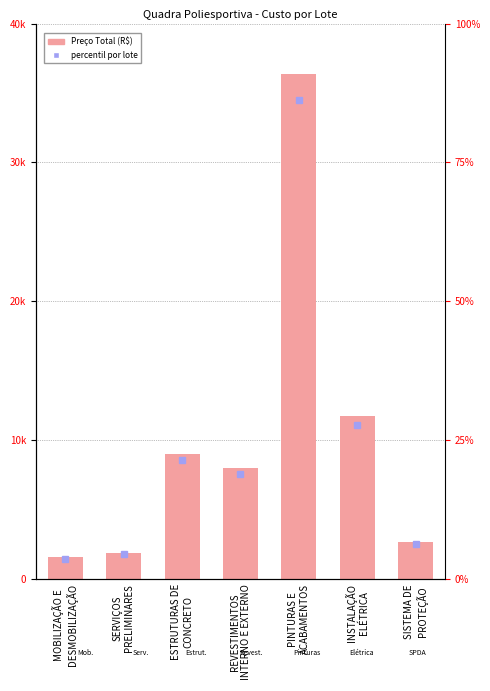

How many categories are shown in the chart?

7